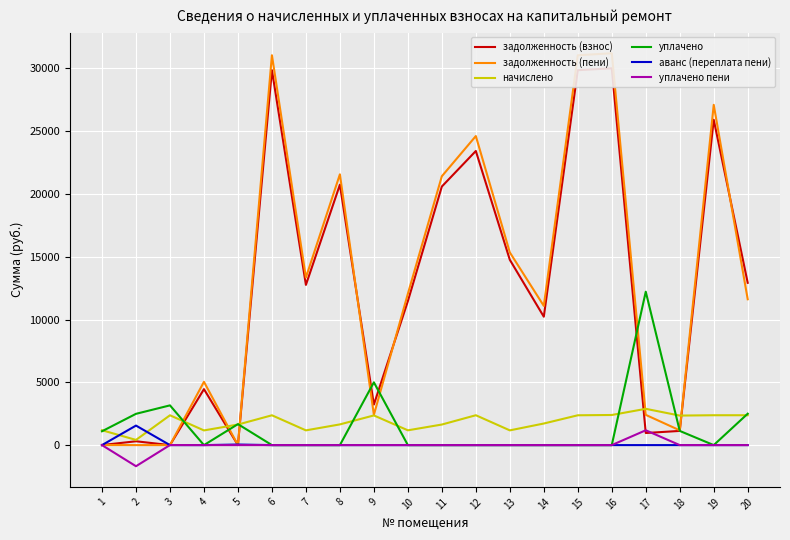

Rank the series by their maximum value, from highest to lowest.

задолженность (пени), задолженность (взнос), уплачено, начислено, аванс (переплата пени), уплачено пени